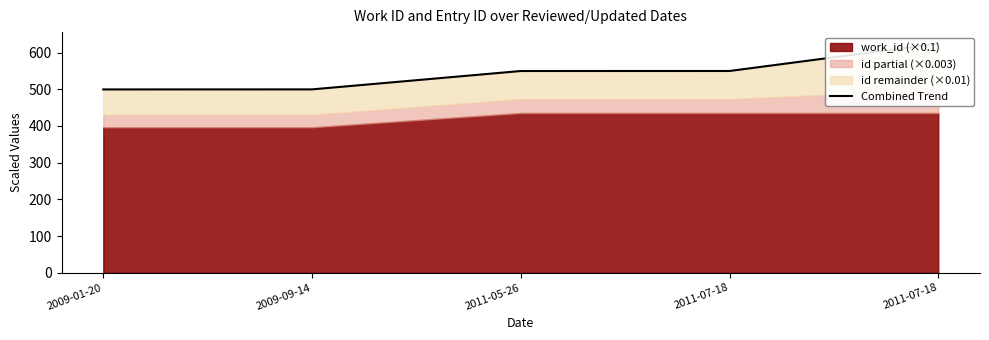

What value does the data have at 2011-05-26?

549.6